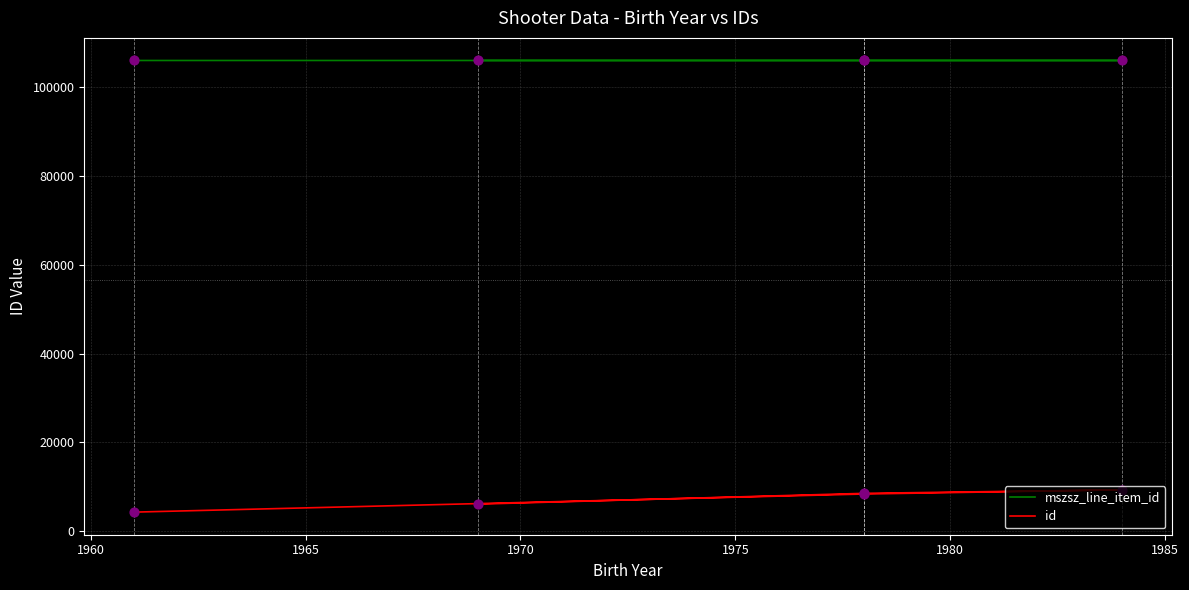

What are all the series names shown in the legend?

mszsz_line_item_id, id